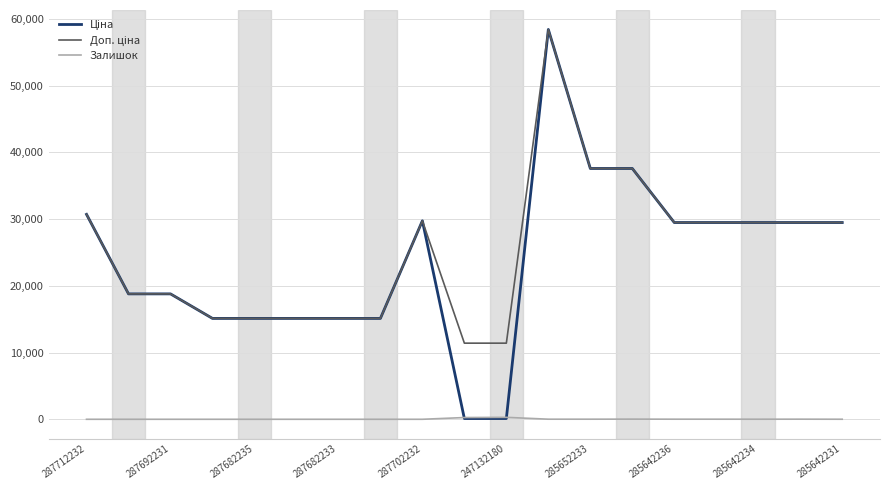

At how many categories does at least one series exceed 17096?

12